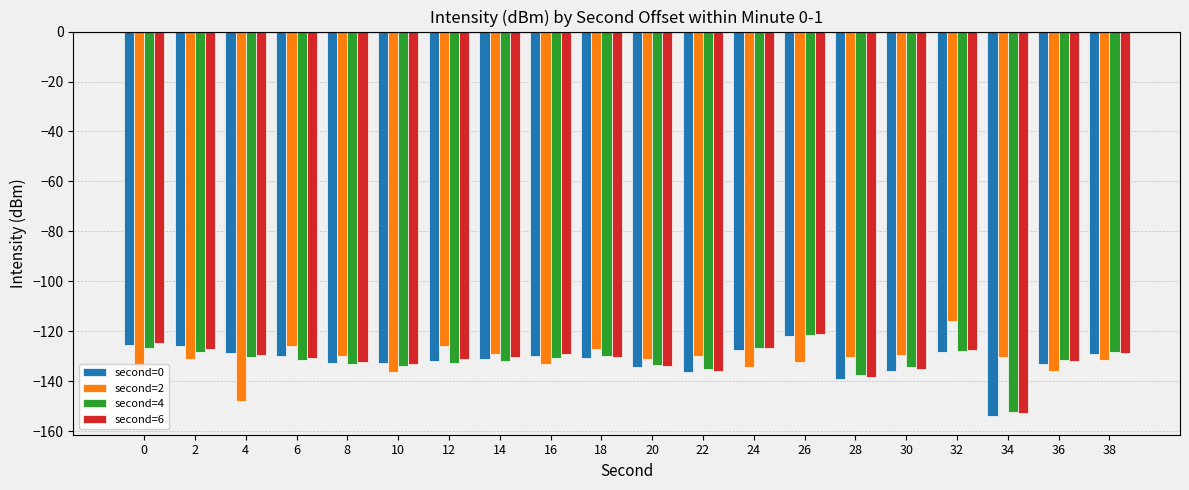

True or false: second=0 has a value of -129.7 at 6.

True